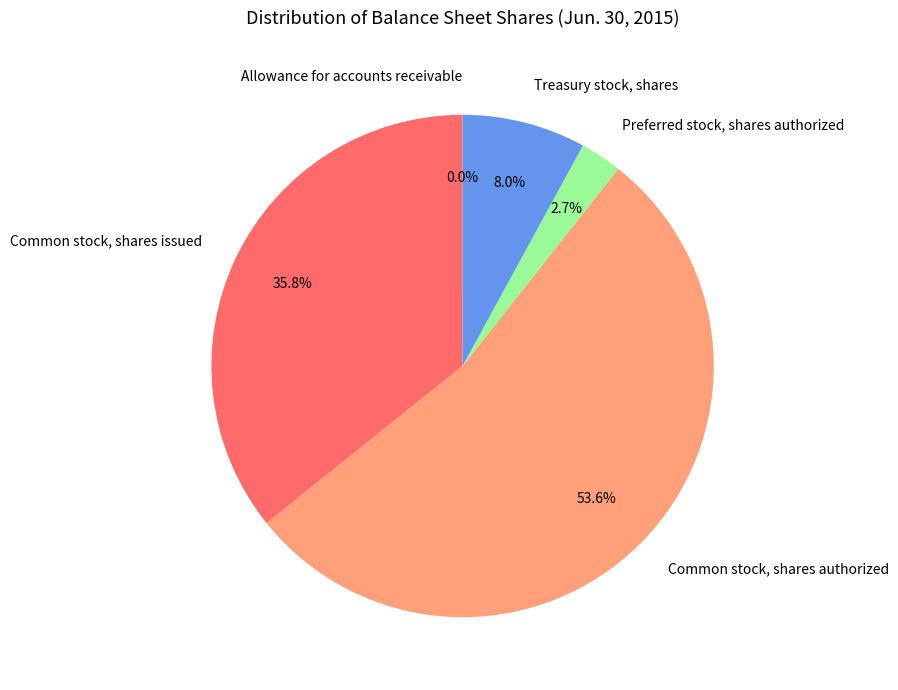

True or false: Common stock, shares authorized accounts for 54% of the total.

True